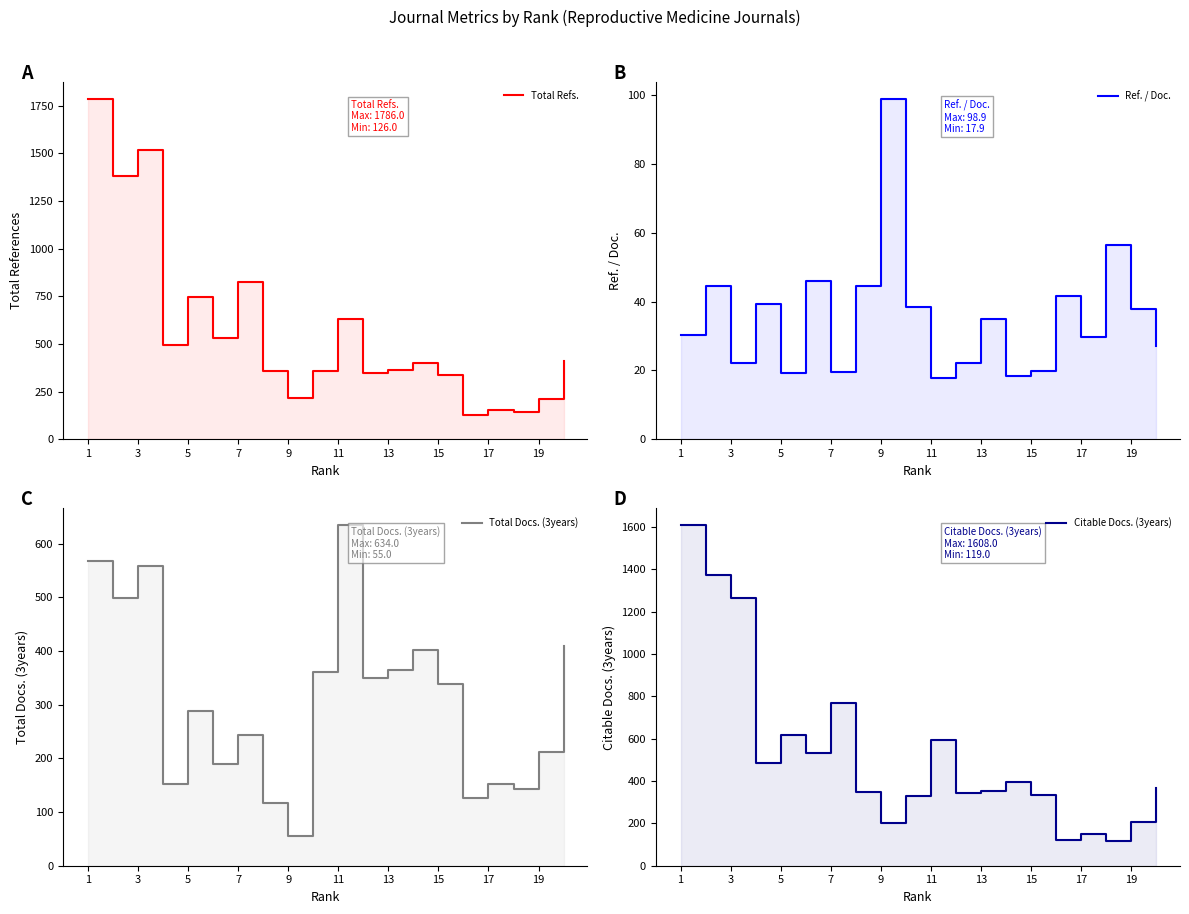

How many categories are shown in the chart?

20